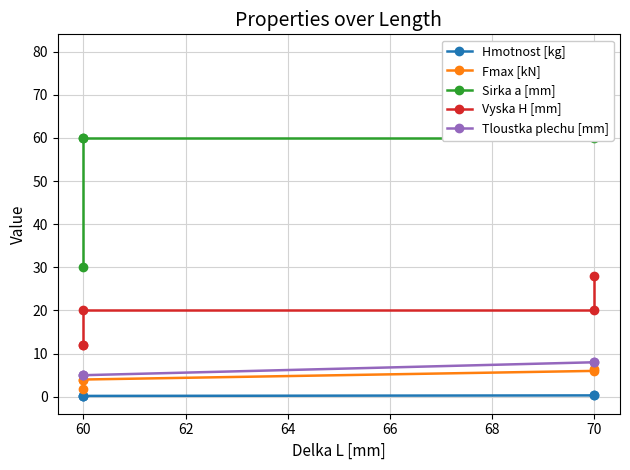

True or false: Hmotnost [kg] and Sirka a [mm] intersect in this chart.

False